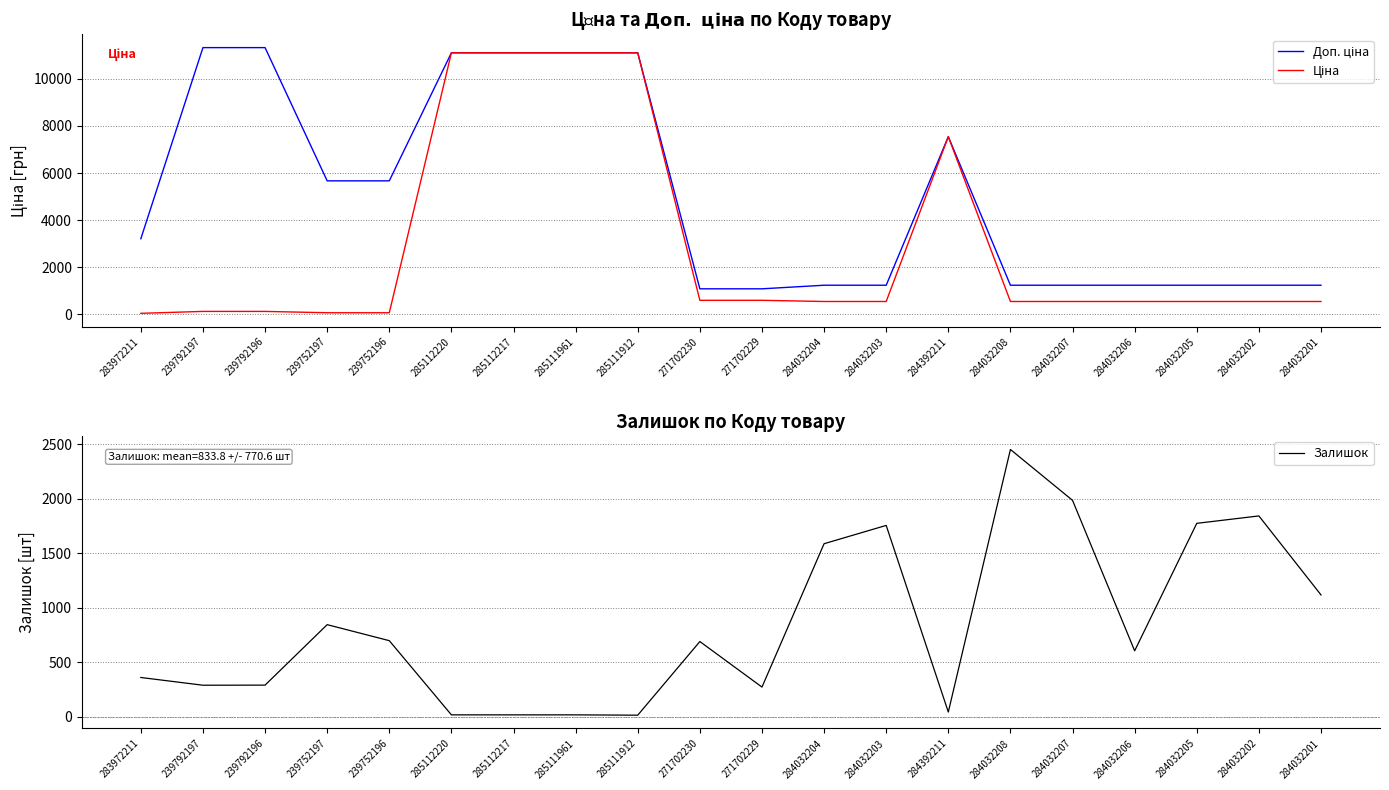

How many lines are shown in the chart?

3